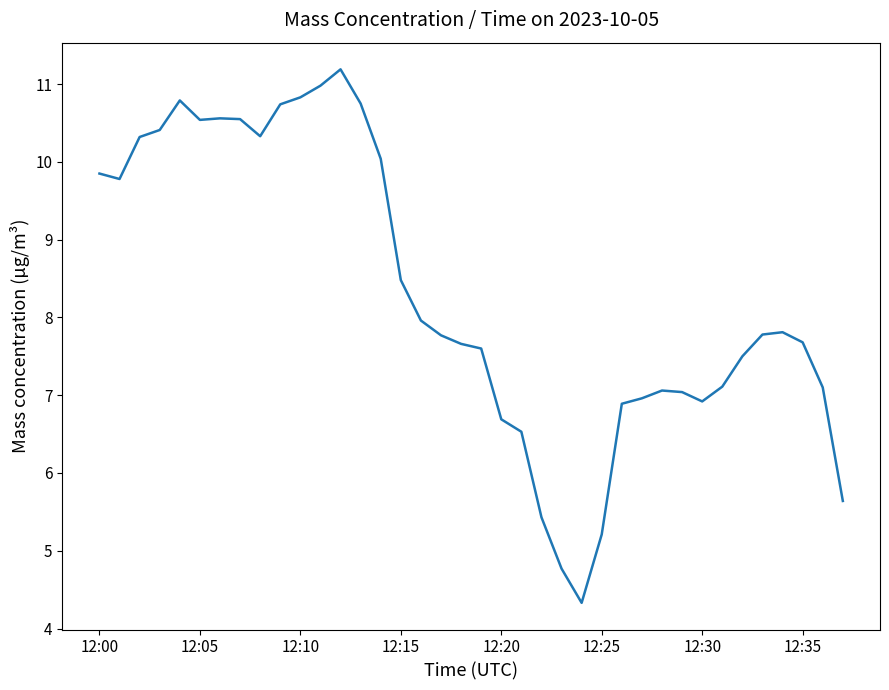

What is the greatest value displayed?

11.2